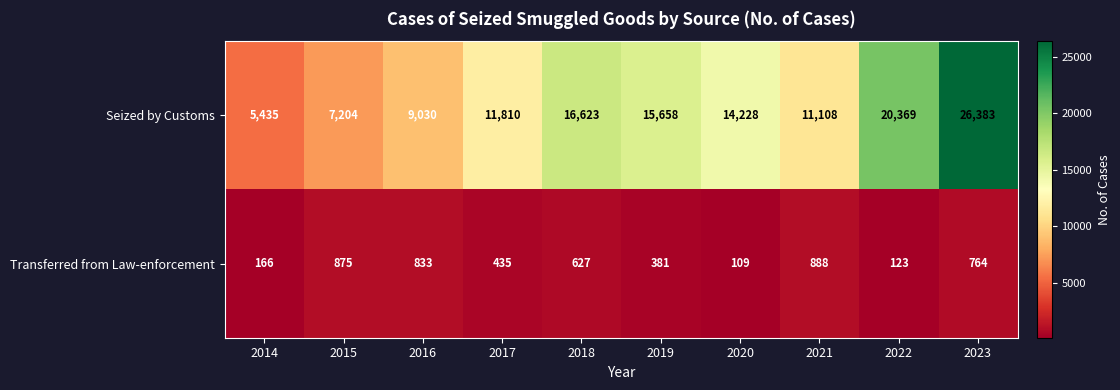

Reading left to right, transcribe all the data shown in this chart.

Seized by Customs: 2014=5435	2015=7204	2016=9030	2017=11810	2018=16623	2019=15658	2020=14228	2021=11108	2022=20369	2023=26383
Transferred from Law-enforcement: 2014=166	2015=875	2016=833	2017=435	2018=627	2019=381	2020=109	2021=888	2022=123	2023=764